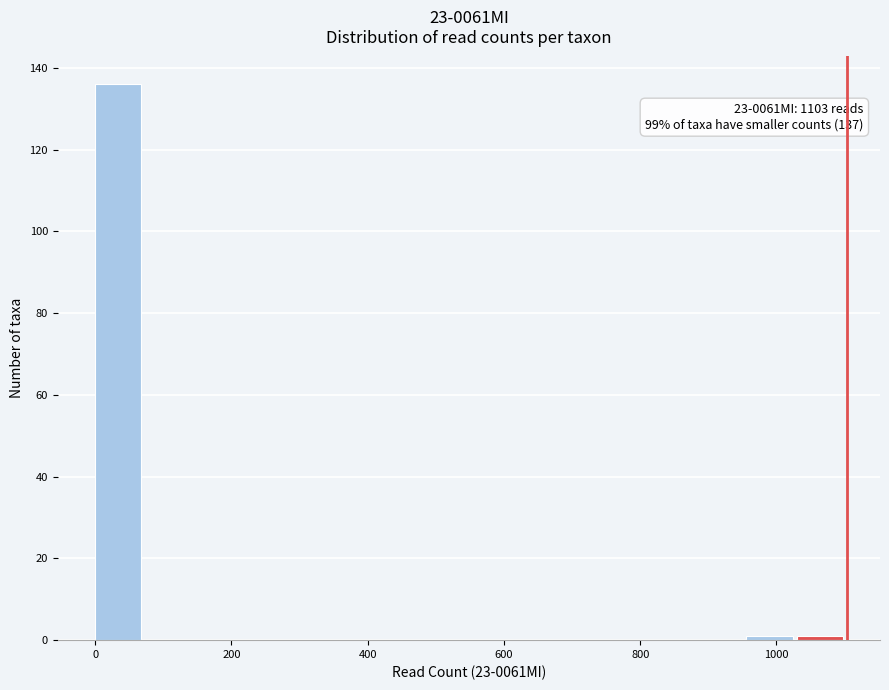

Around what value on the x-axis is the tallest bar? Give the approximate position of its centre, as read against the axis.

40